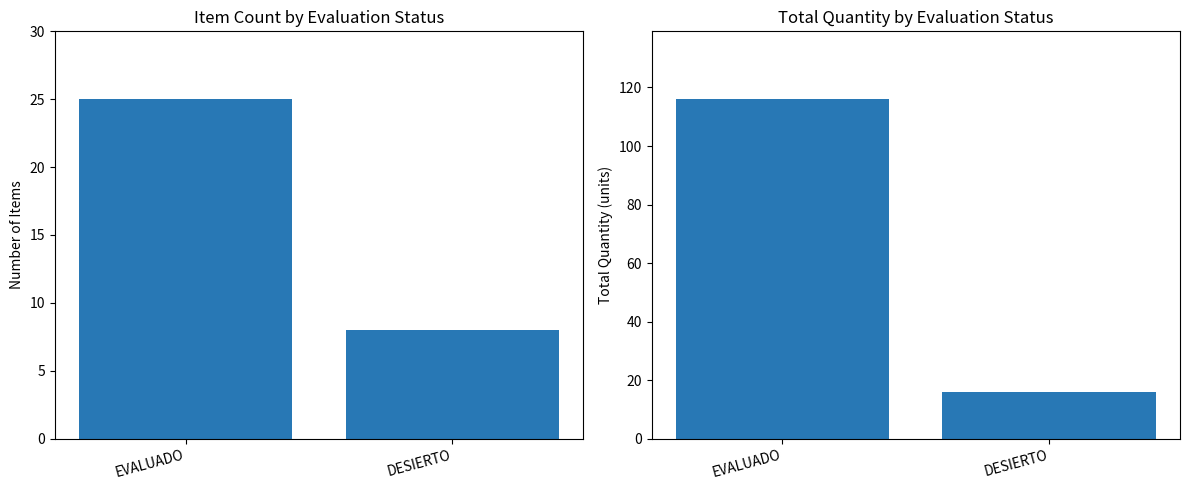

What is the greatest value displayed?

116